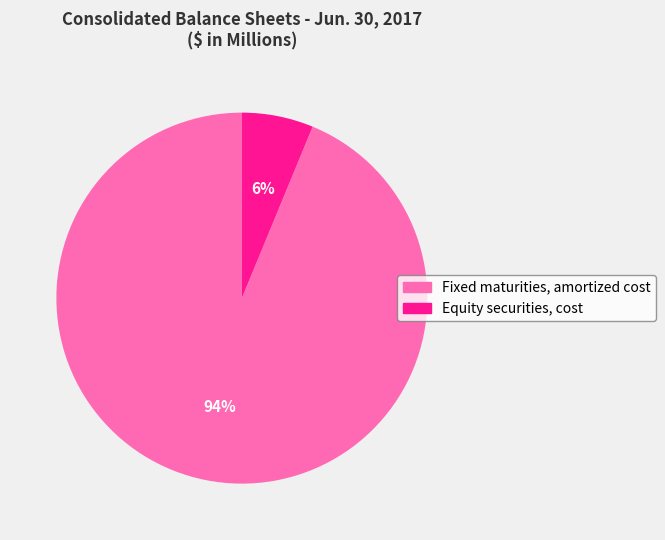

Between Equity securities, cost and Fixed maturities, amortized cost, which is larger?

Fixed maturities, amortized cost